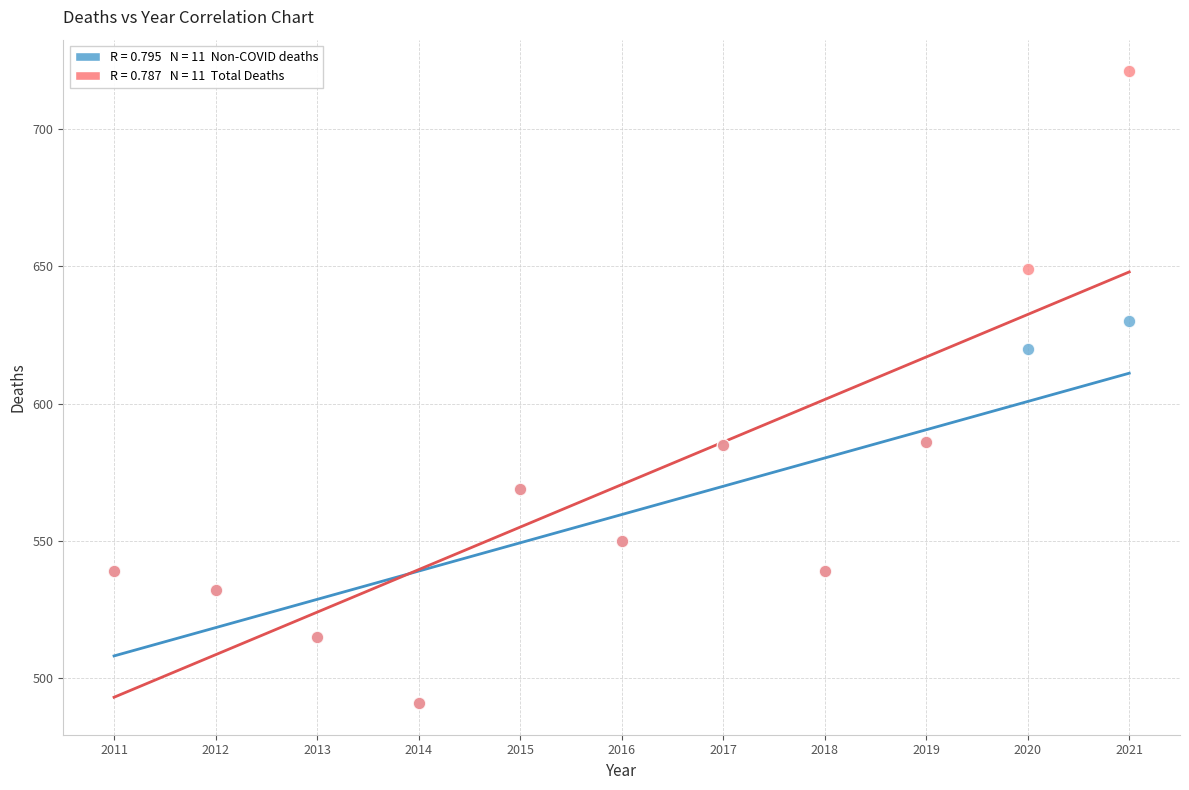

Across all series, what Y value is closest to 606?

620